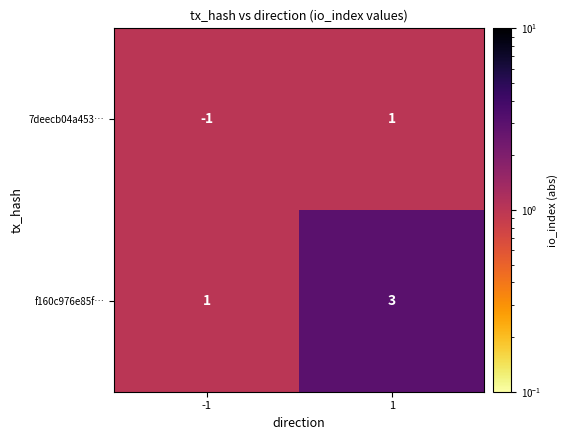

Rank the categories by f160c976e85f… value from highest to lowest.

1, -1